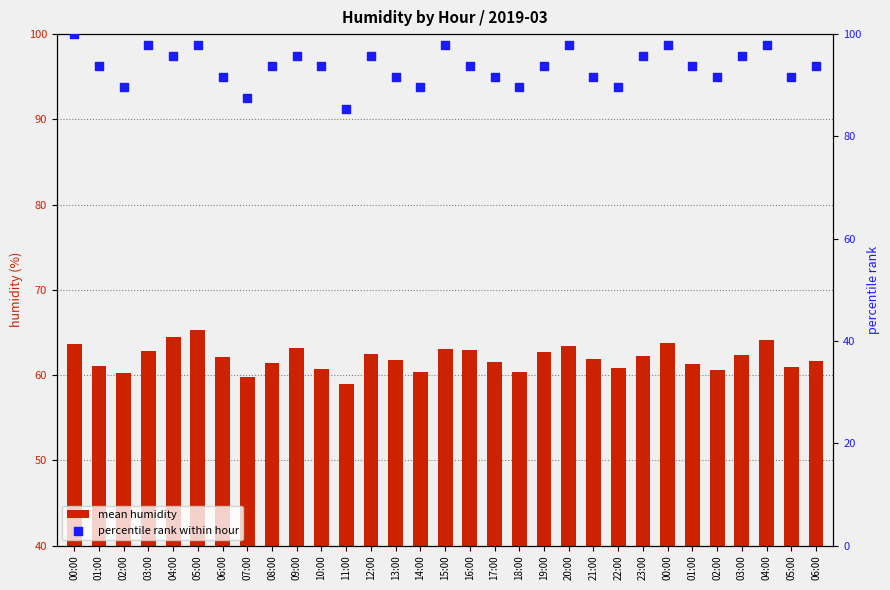

Which series reaches the maximum Y coordinate?

percentile rank within hour